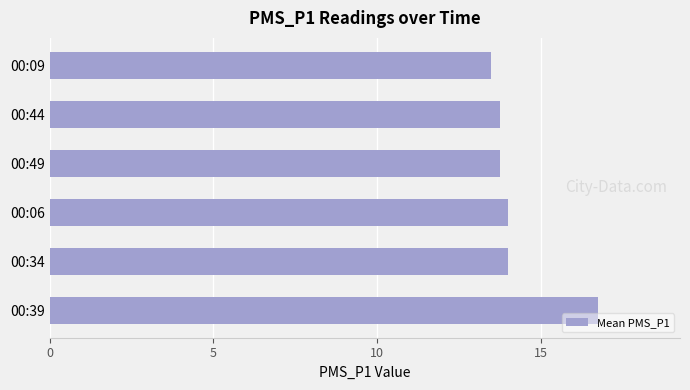

How many data points are less than 14?

3